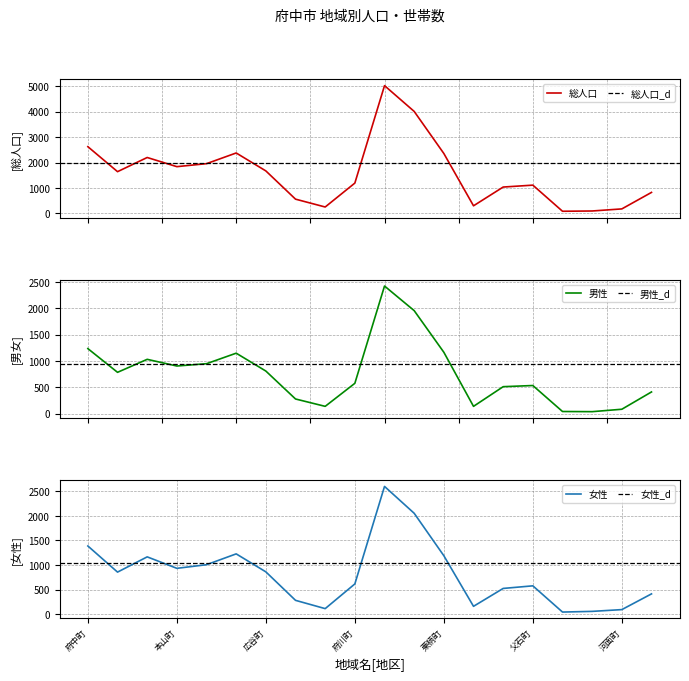

At how many categories does at least one series exceed 374?

15